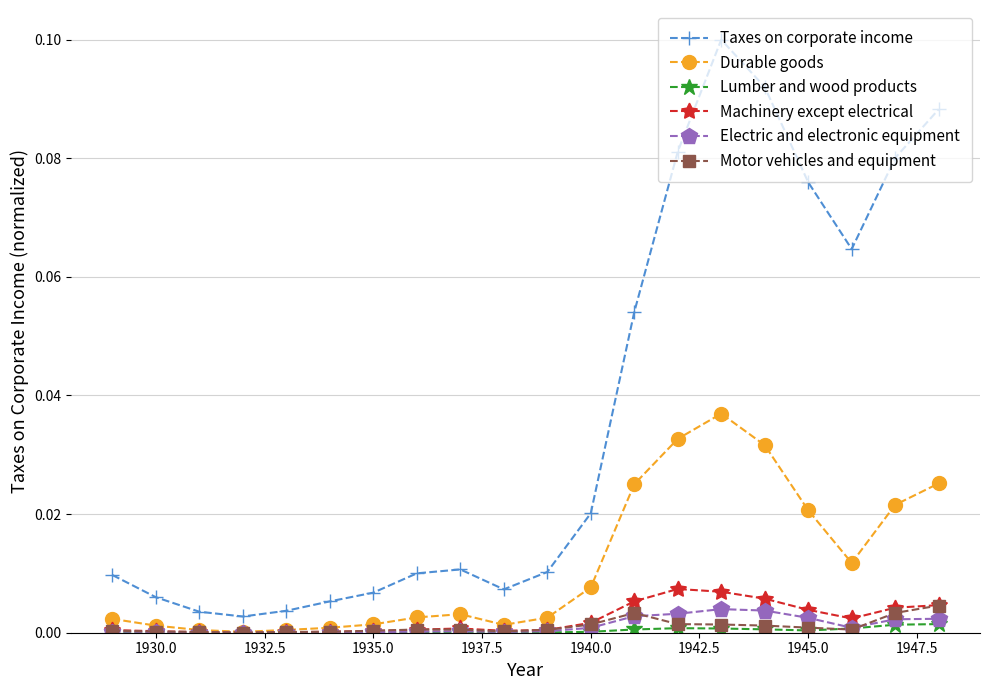

Which series has the widest spread of values?

Taxes on corporate income